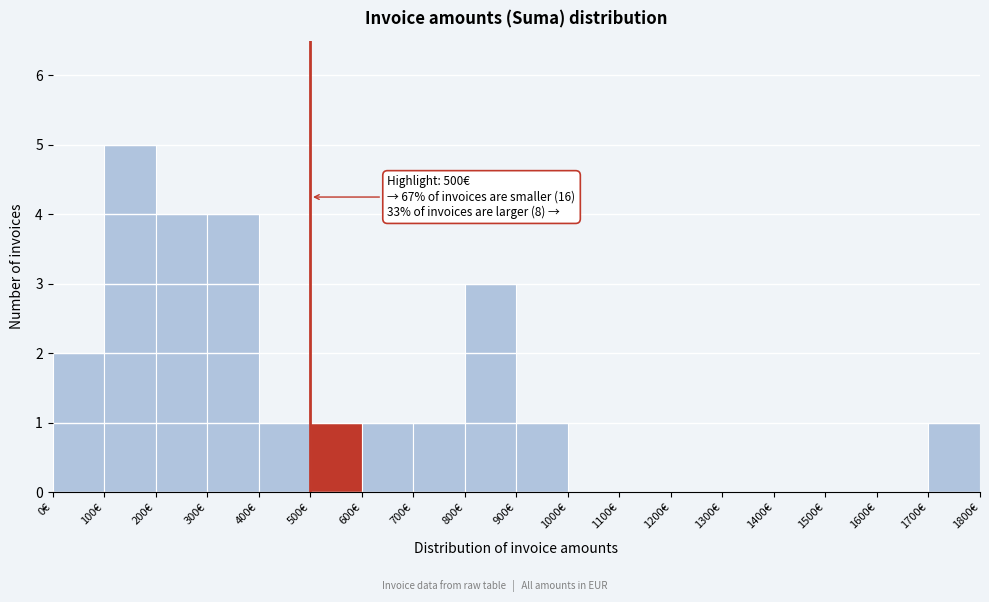

Which range on the x-axis has the tallest bar?

100 to 200